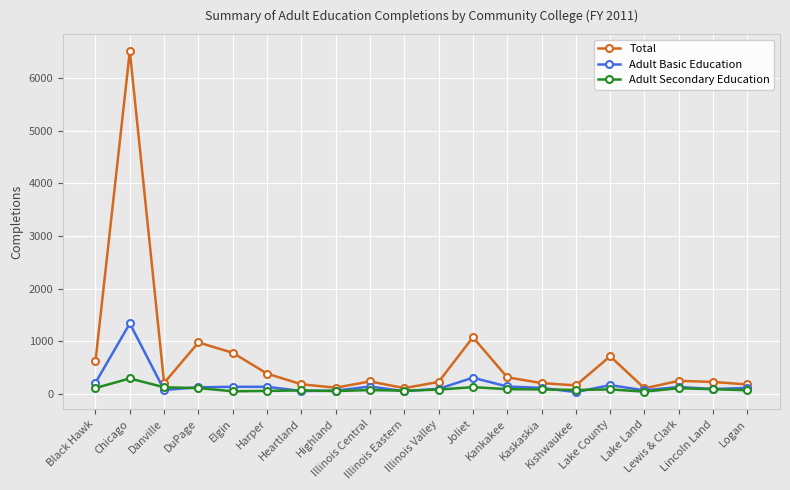

What position from the right is Harper?

15